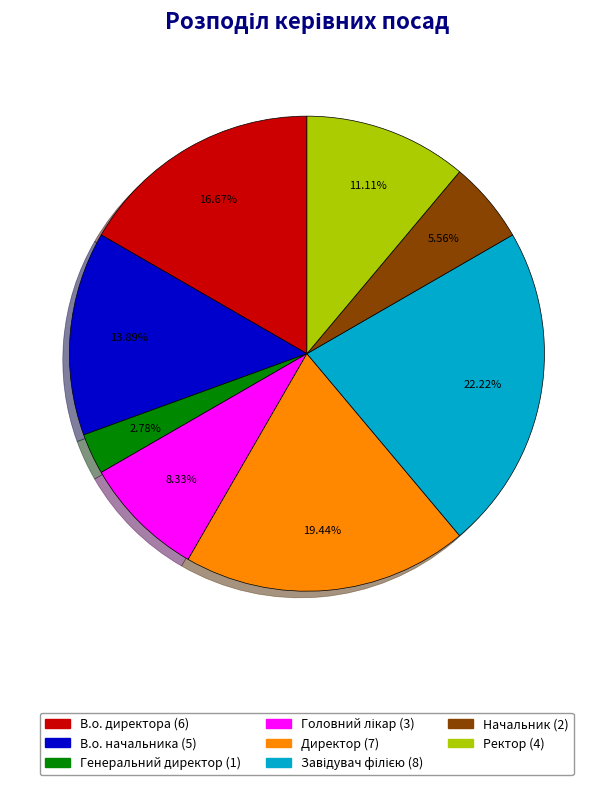

Is there a majority slice in this chart?

No